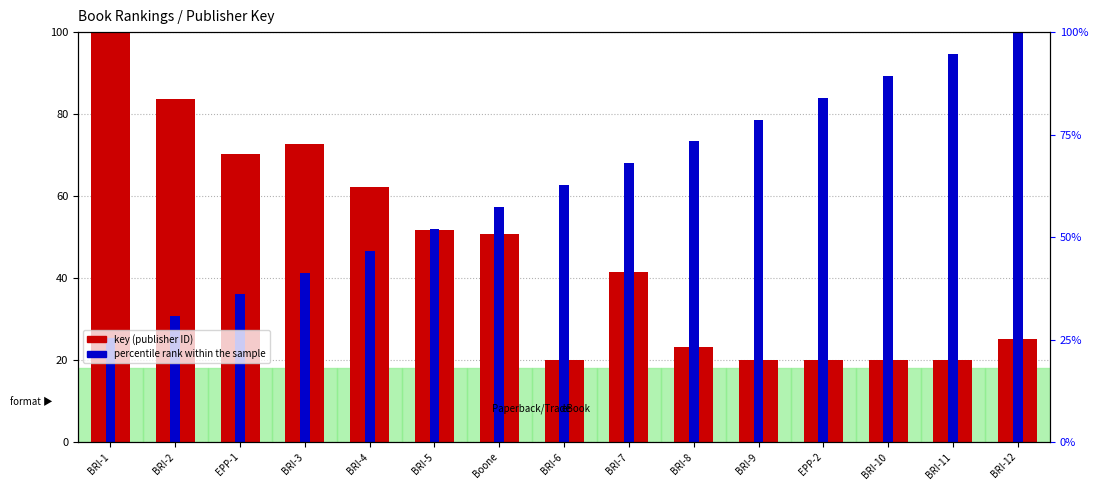

Where does the percentile rank within the sample series first go above 62?

BRI-6